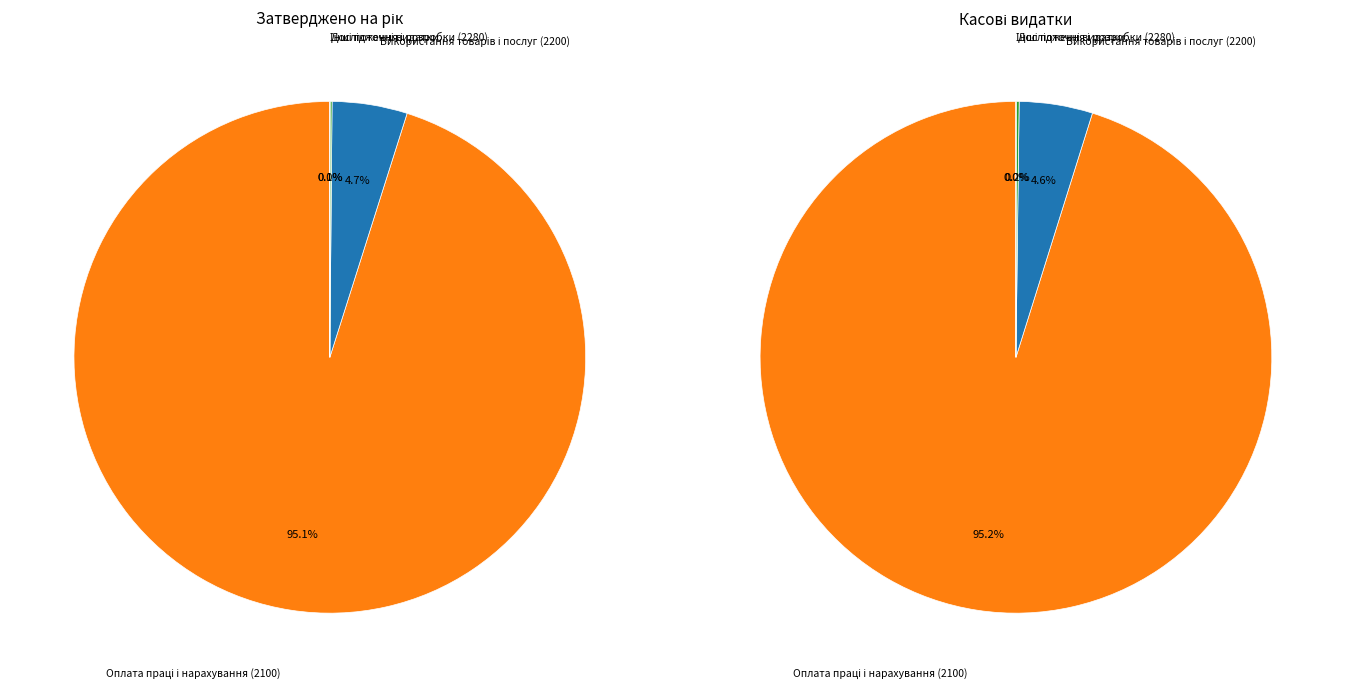

Which category has the smallest portion of the pie?

Інші поточні видатки